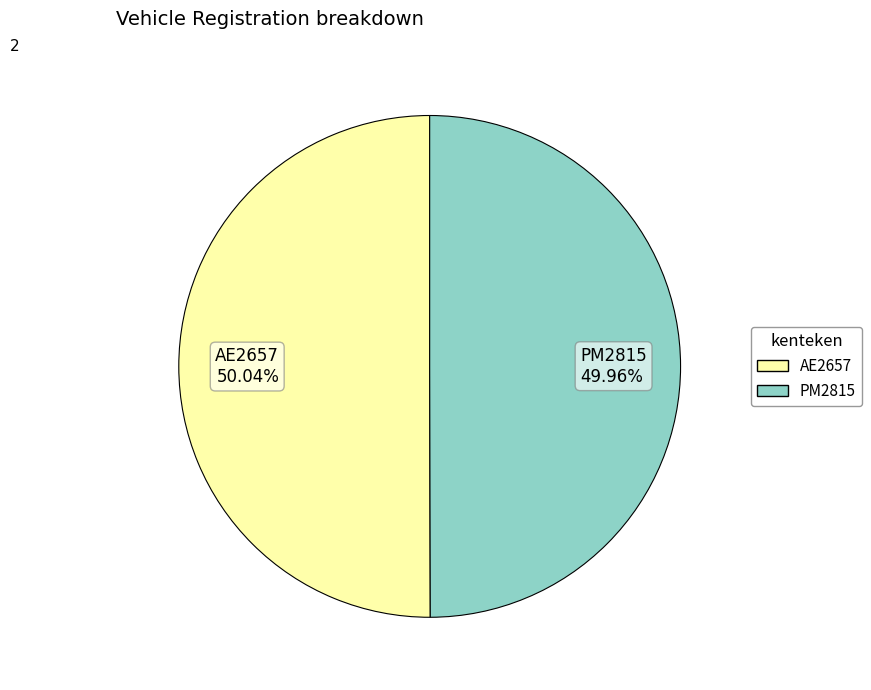

To the nearest percent, what is the combined percentage of PM2815 and AE2657?

100%